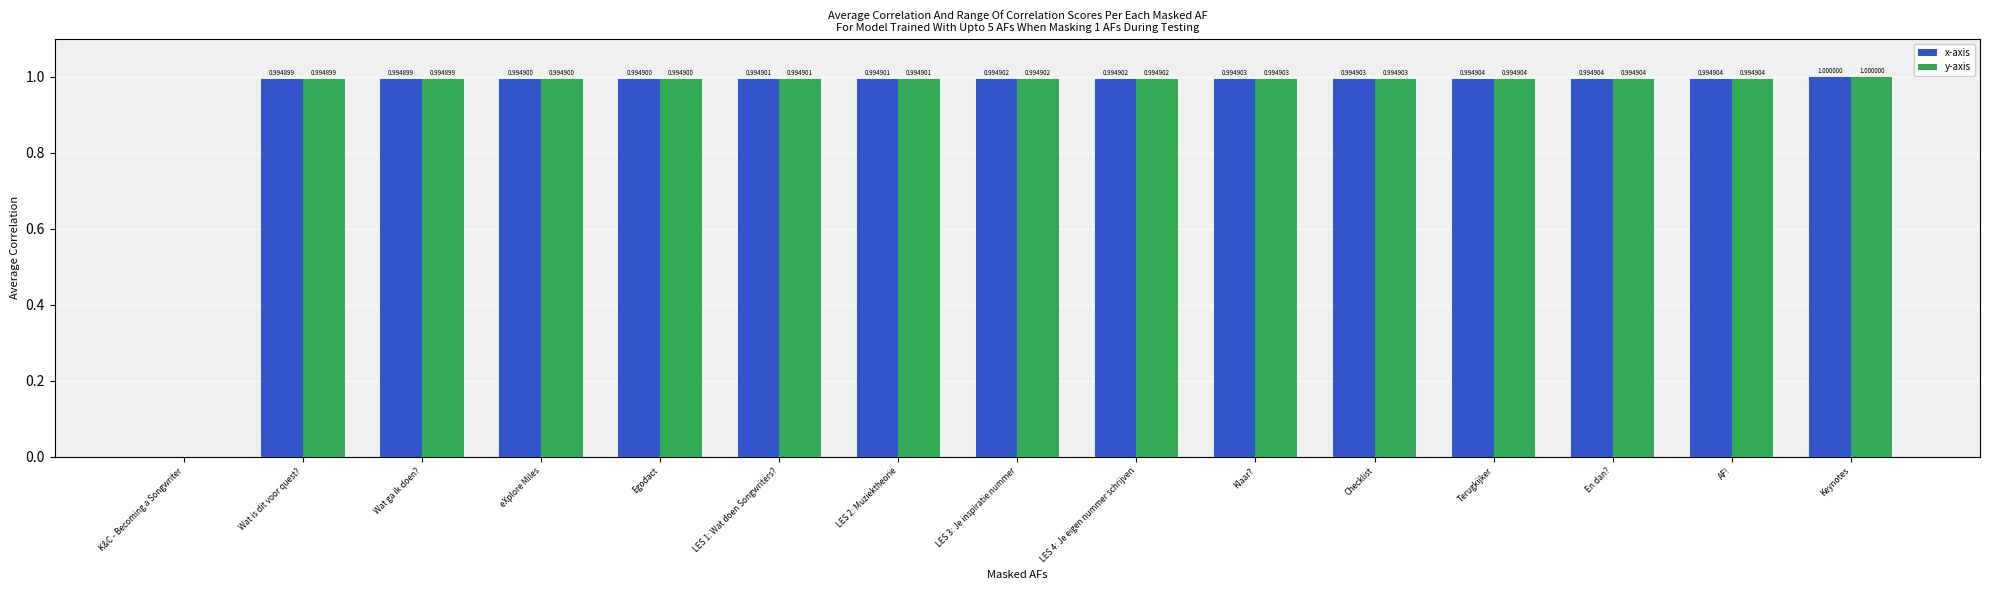

Which category has the highest value in the x-axis series?

Keynotes